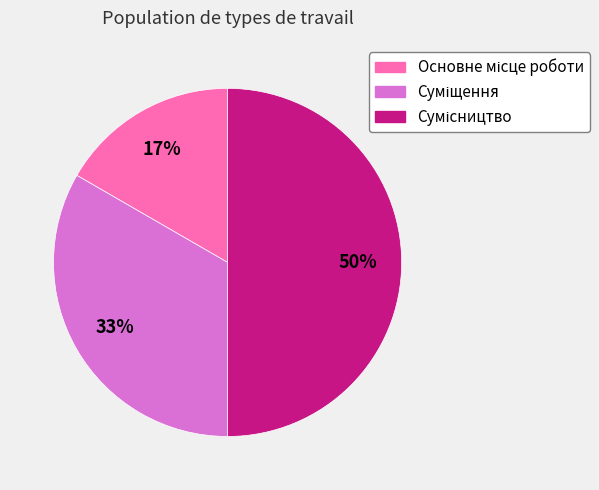

Count the number of slices in the pie.

3